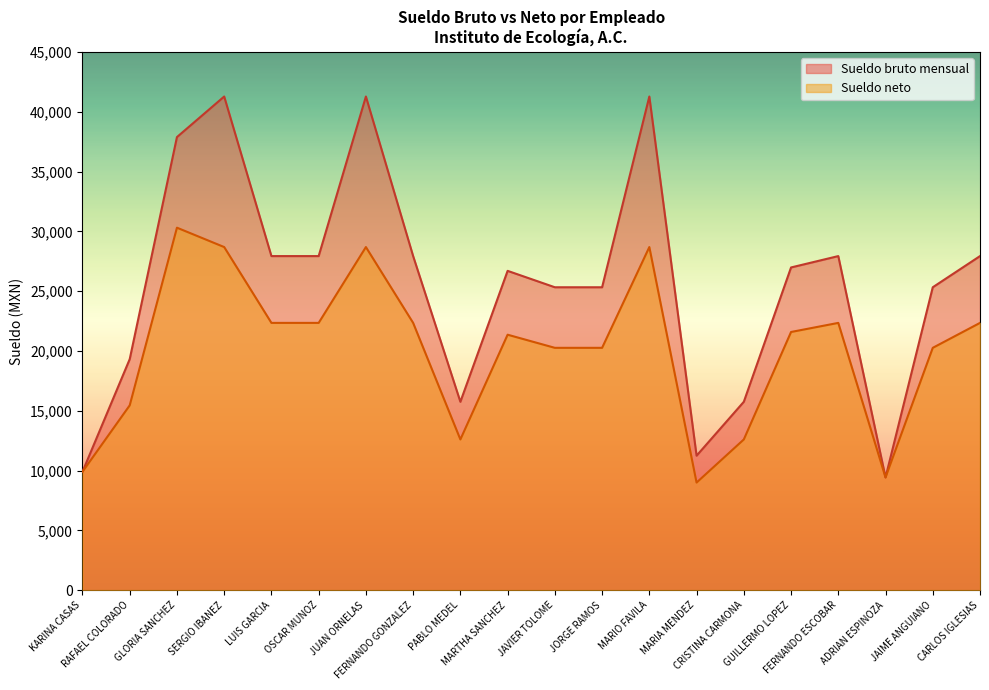

Which category has the highest value across all series?

SERGIO IBANEZ